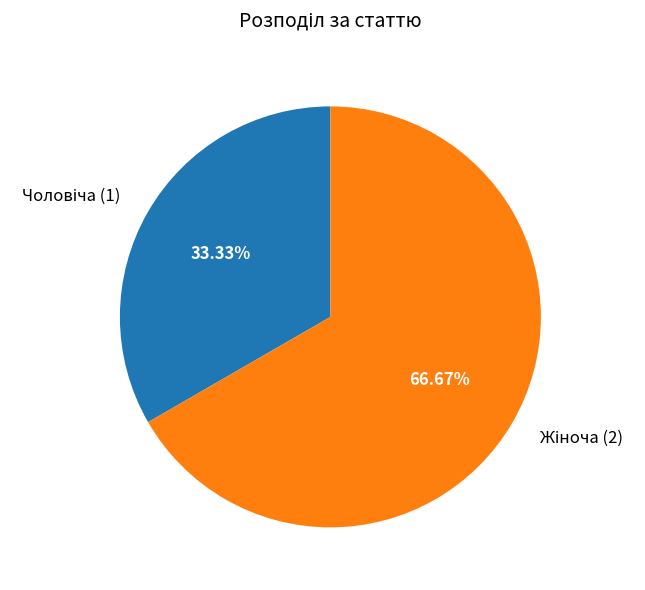

Is there a majority slice in this chart?

Yes